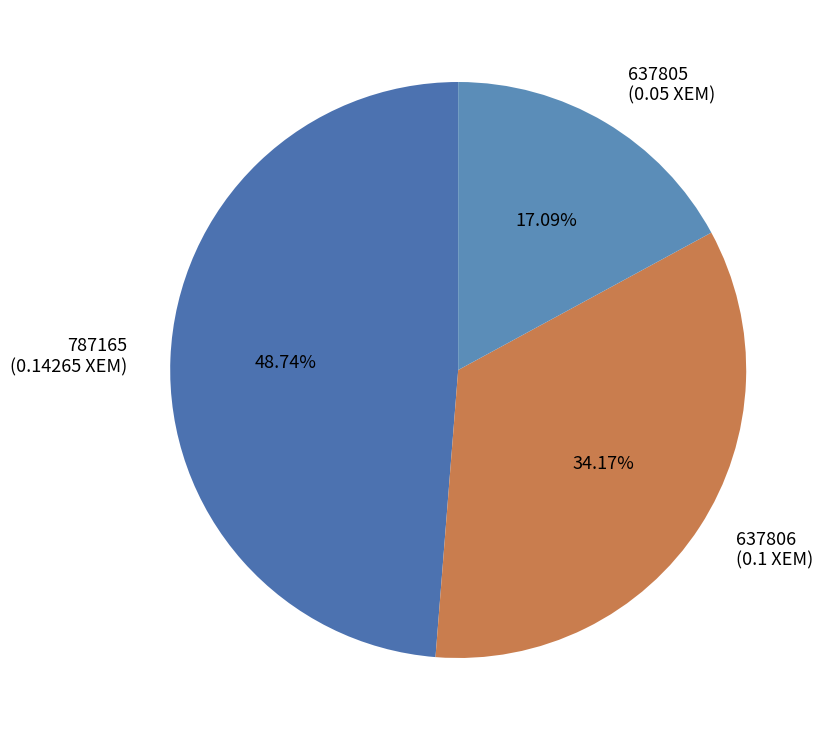

Do 787165 and 637806 together represent more than half of the pie?

Yes